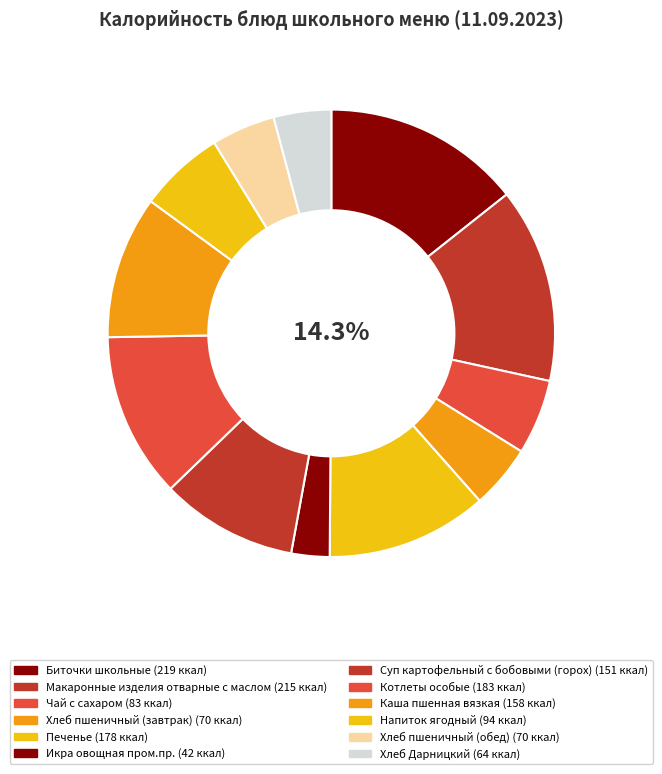

To the nearest percent, what percentage of the pie is Напиток ягодный?

6%